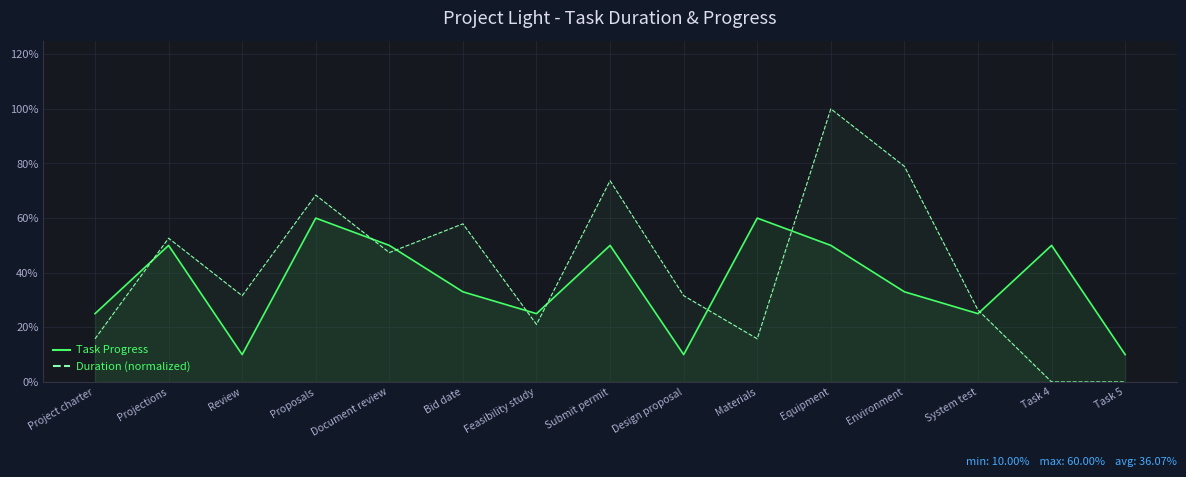

How many intersections are there between Duration (normalized) and Task Progress?

8